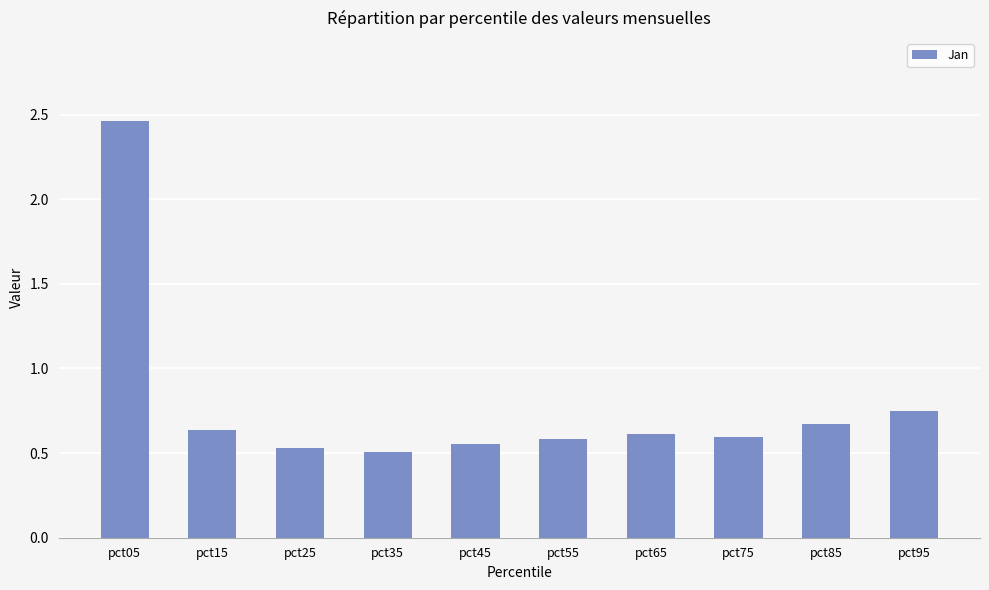

Where is the data nearest to the value 1?

pct95